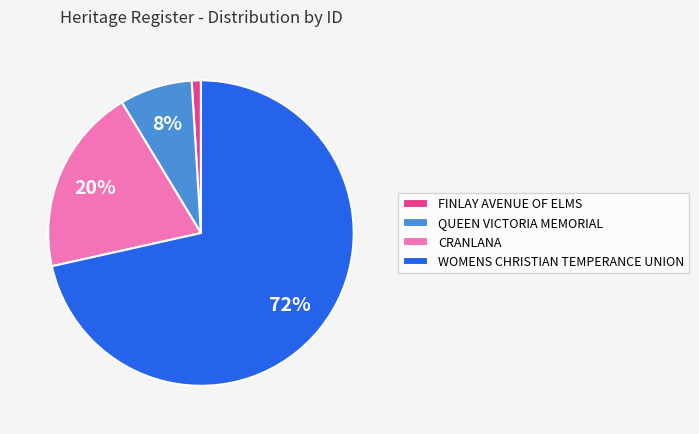

Between QUEEN VICTORIA MEMORIAL and CRANLANA, which is larger?

CRANLANA